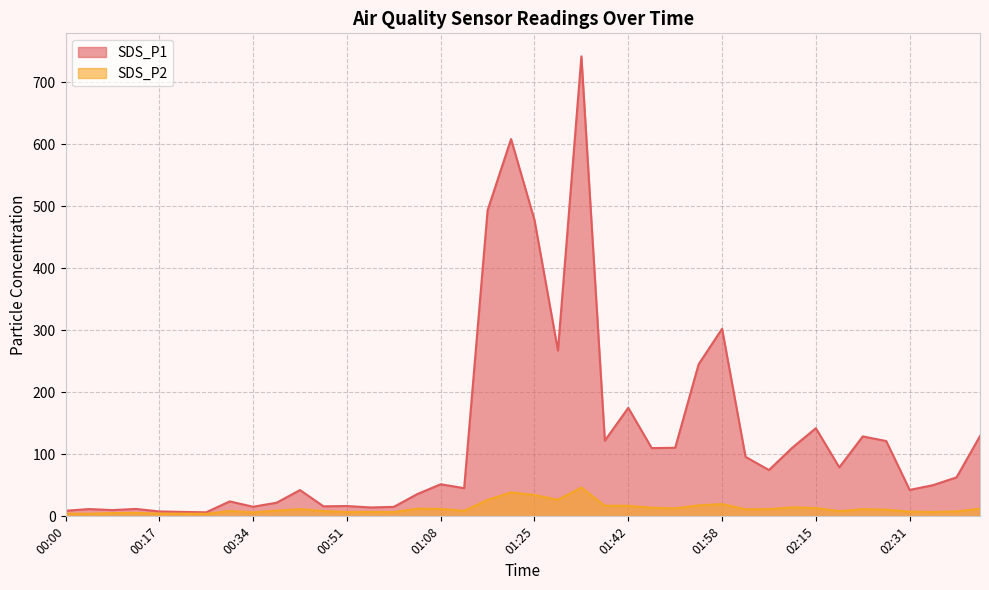

Is it true that SDS_P2 equals 9.1 at 00:38?

True